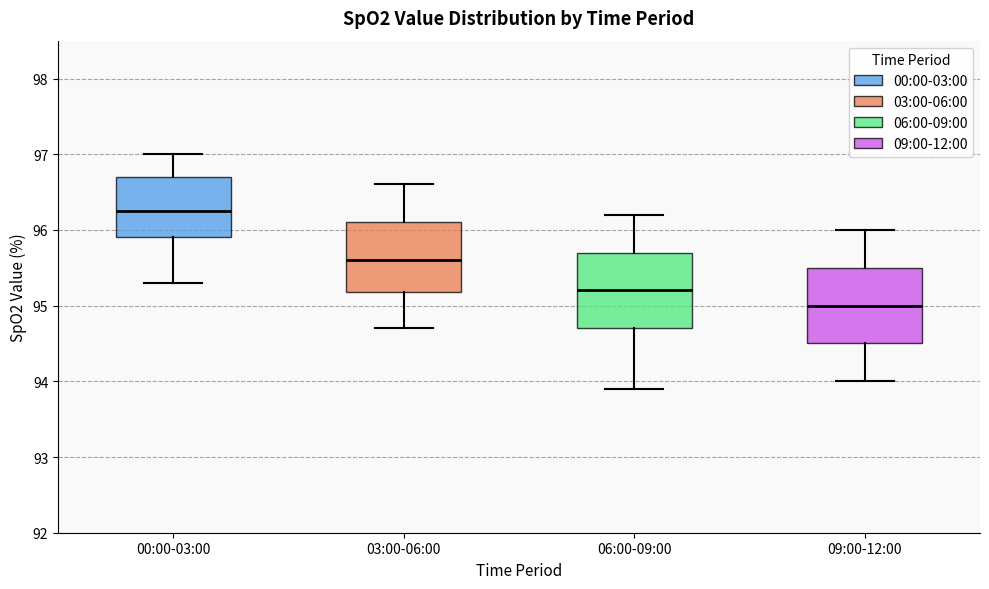

Reading left to right, transcribe this box plot: for each box, give where its median line is, the range the box spans, and where its two whiskers end, as read against the y-axis. The values are not printed on the chart, so give them approximately, as read against the axis.

00:00-03:00: median 96.3, box 95.9 to 96.7, whiskers 95.3 to 97.0
03:00-06:00: median 95.6, box 95.2 to 96.1, whiskers 94.7 to 96.6
06:00-09:00: median 95.2, box 94.7 to 95.7, whiskers 93.9 to 96.2
09:00-12:00: median 95.0, box 94.5 to 95.5, whiskers 94.0 to 96.0